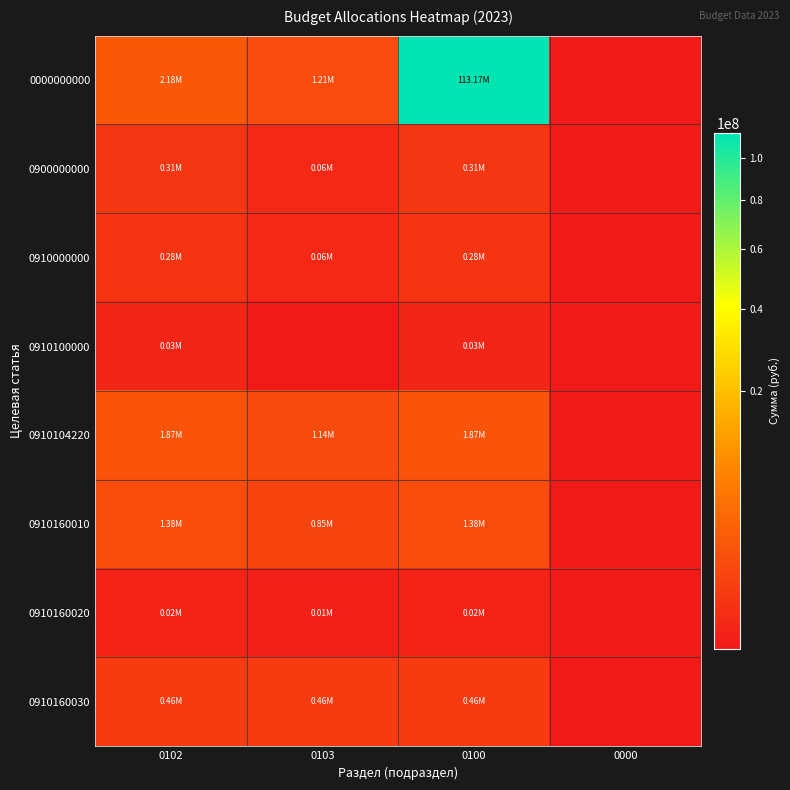

Reading left to right, list all the values displayed in this chart.

0000000000: 0102=2183328.6	0103=1205370.6	0100=113168672.1	0000=0.0
0900000000: 0102=311364.7	0103=64999.6	0100=311364.7	0000=0.0
0910000000: 0102=277222.7	0103=64999.6	0100=277222.7	0000=0.0
0910100000: 0102=34142.0	0103=0.0	0100=34142.0	0000=0.0
0910104220: 0102=1871963.9	0103=1140371.0	0100=1871963.9	0000=0.0
0910160010: 0102=1384411.9	0103=845730.0	0100=1384411.9	0000=0.0
0910160020: 0102=22745.0	0103=8700.0	0100=22745.0	0000=0.0
0910160030: 0102=464807.0	0103=464807.0	0100=464807.0	0000=0.0